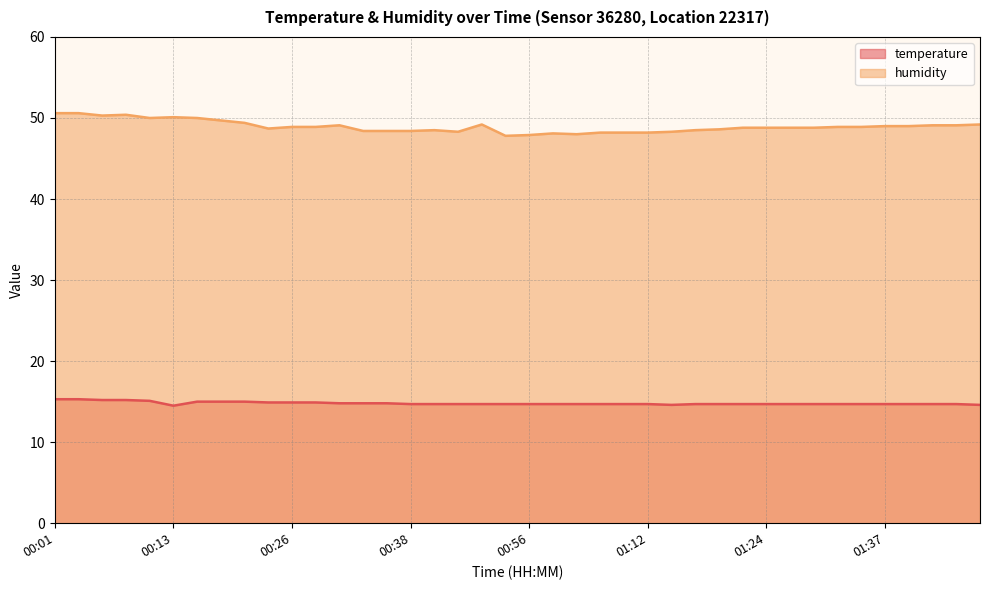

What is the label of the 17th point from the right?

01:07